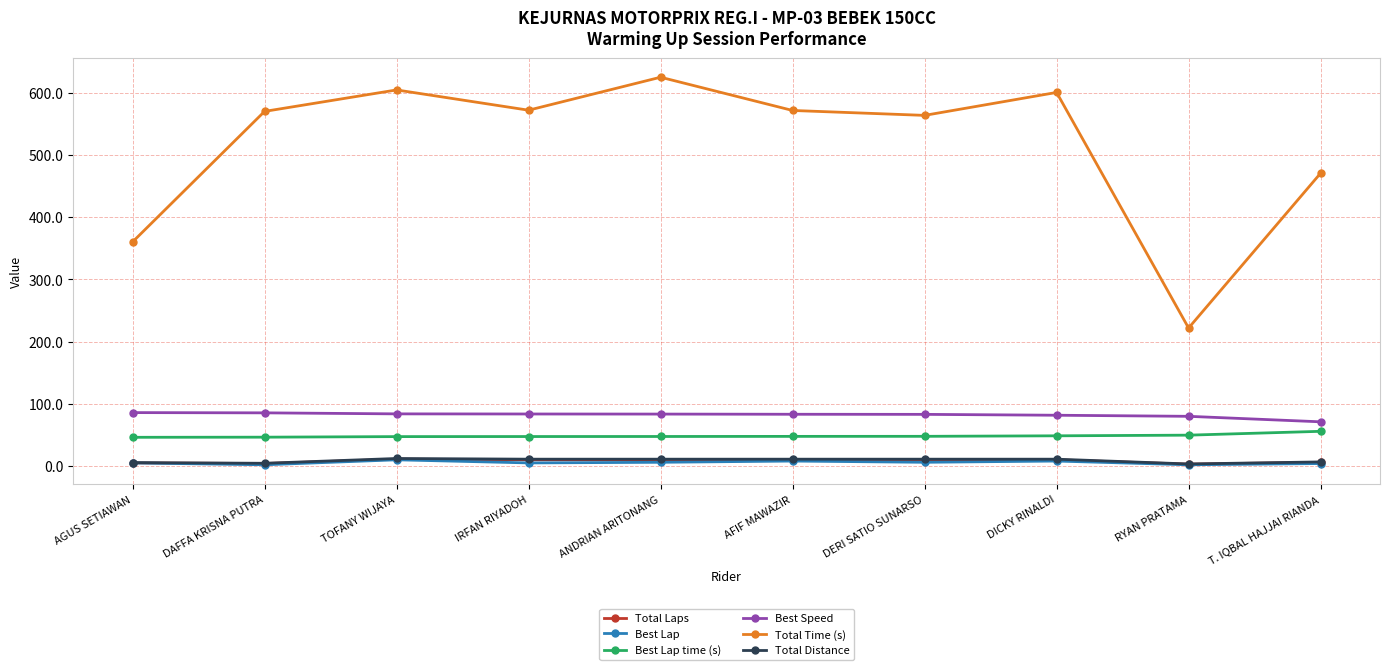

True or false: Best Lap time (s) and Best Lap cross at least once.

False